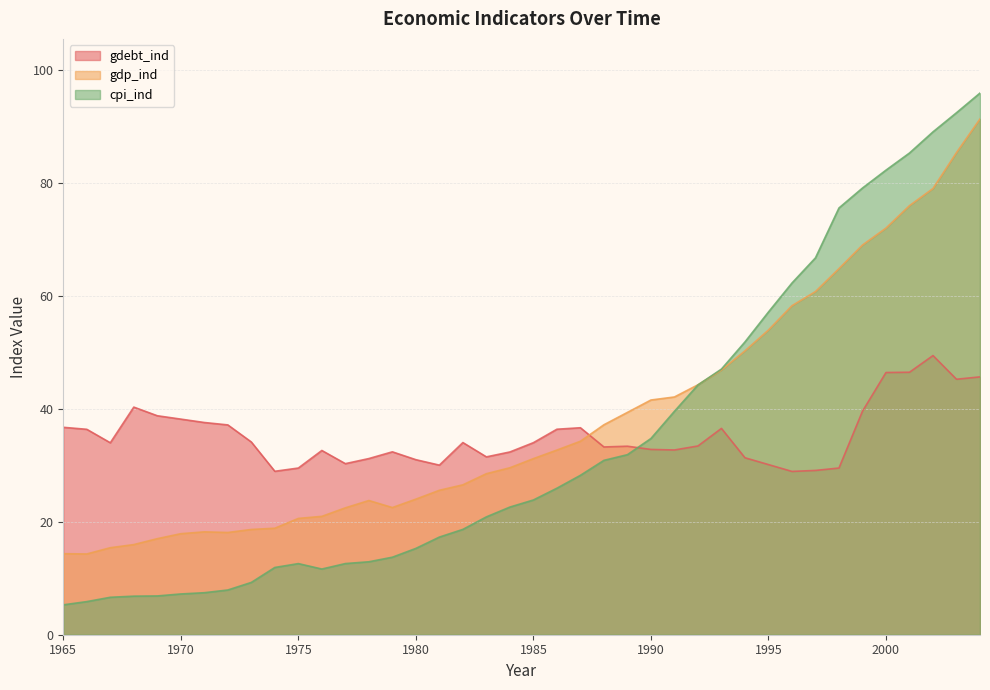

How many times do cpi_ind and gdebt_ind cross each other?

1